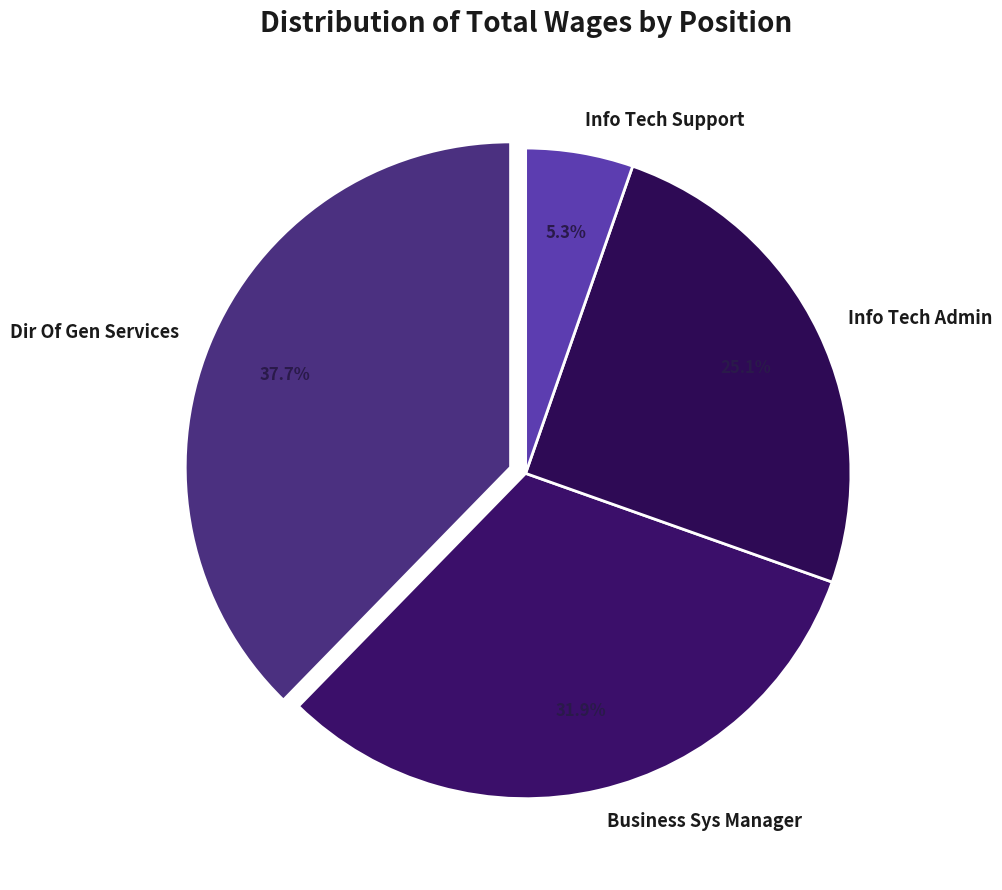

To the nearest percent, what is the combined percentage of Info Tech Support and Dir Of Gen Services?

43%